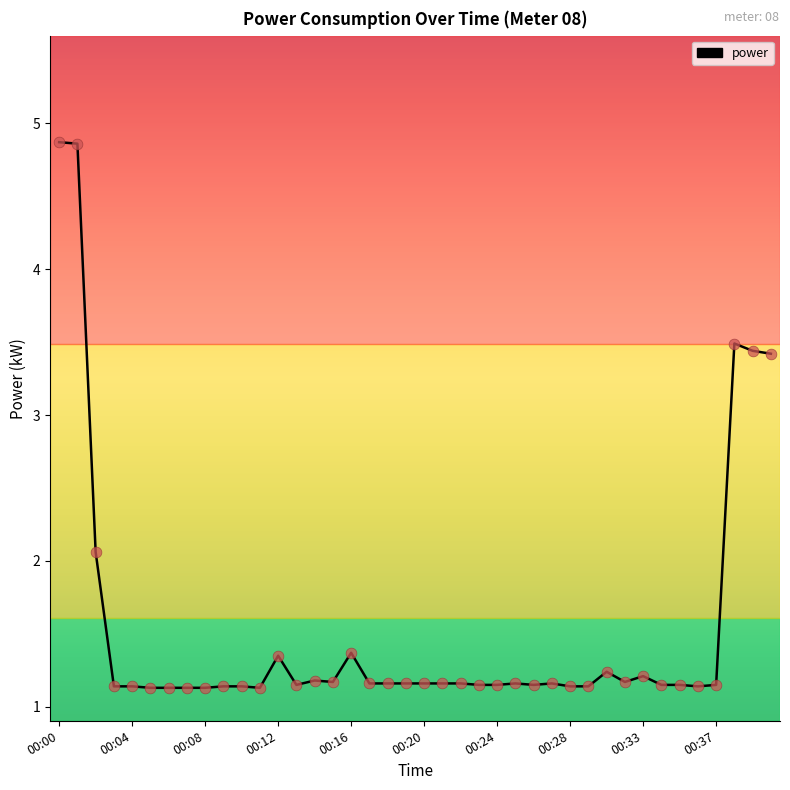

What is the maximum value shown in the chart?

4.9